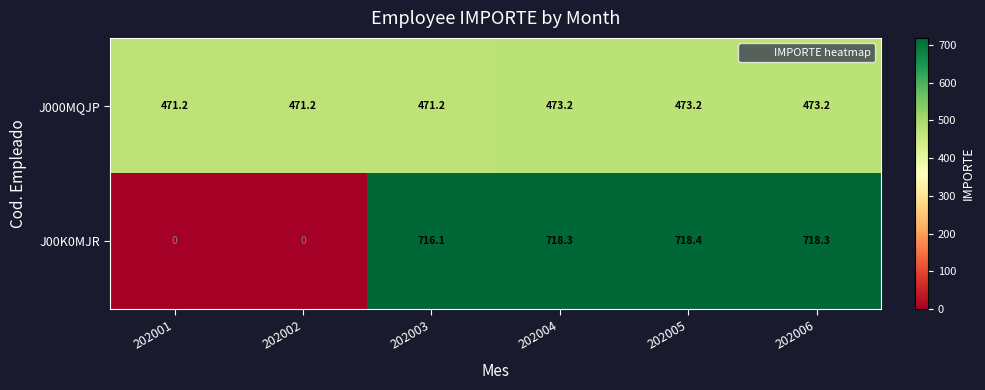

Reading left to right, what are all the values shown in this chart?

J000MQJP: 202001=471.2	202002=471.2	202003=471.2	202004=473.2	202005=473.2	202006=473.2
J00K0MJR: 202001=0.0	202002=0.0	202003=716.1	202004=718.3	202005=718.4	202006=718.3